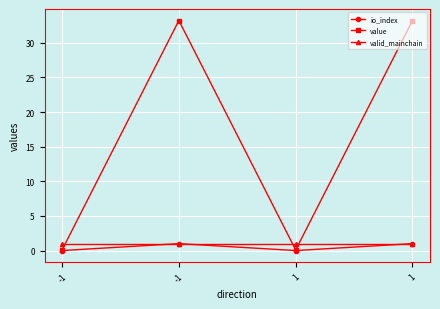

At which label is value closest to 16?

-1